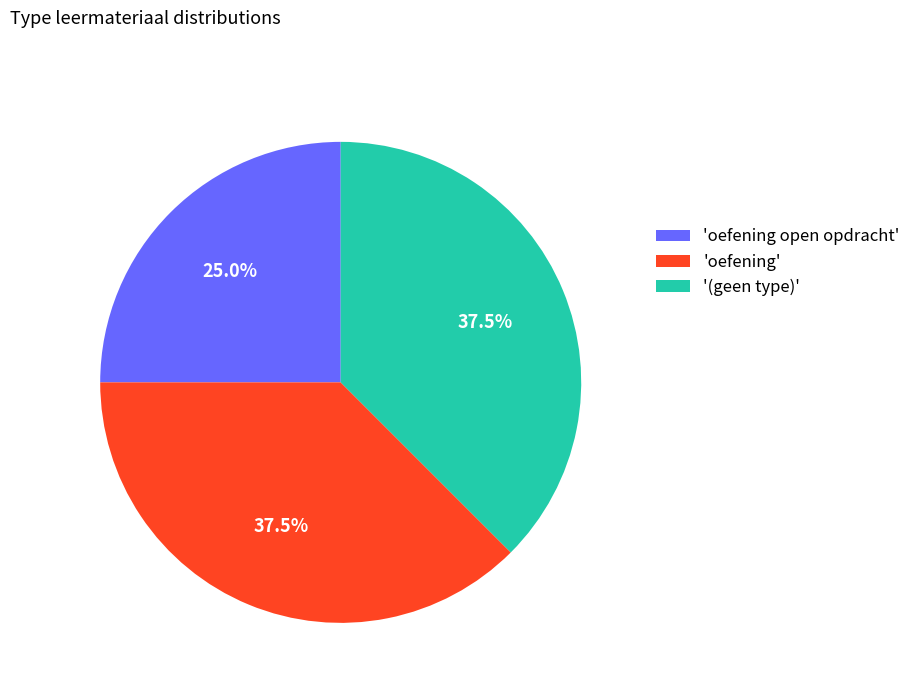

How many segments does this pie chart have?

3